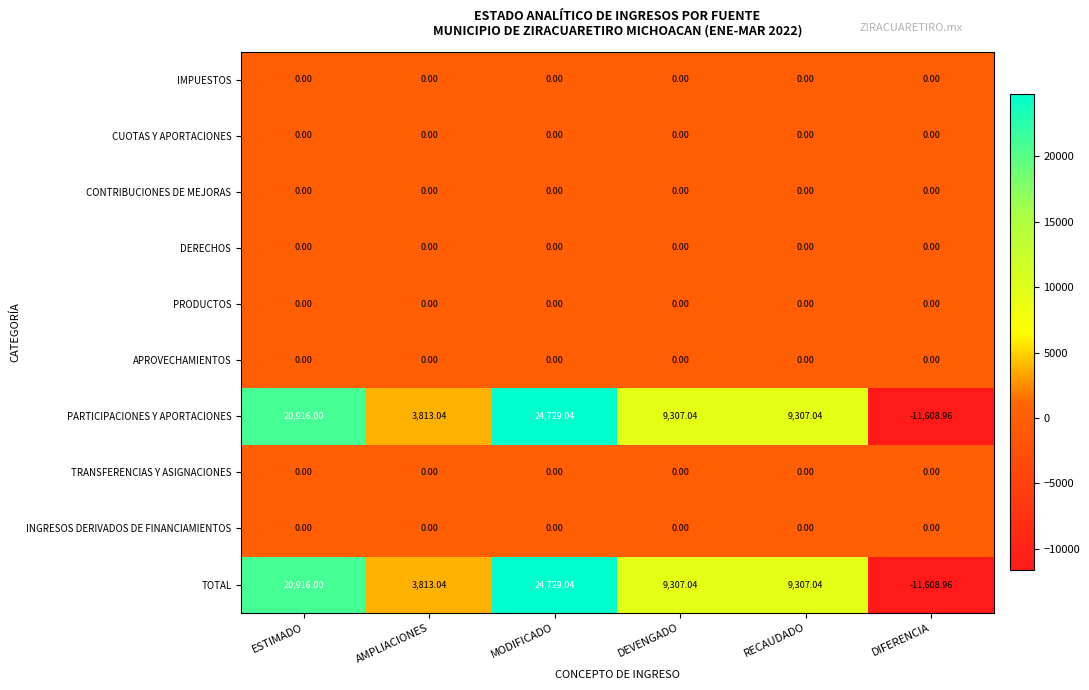

Which category has the lowest value across all series?

DIFERENCIA